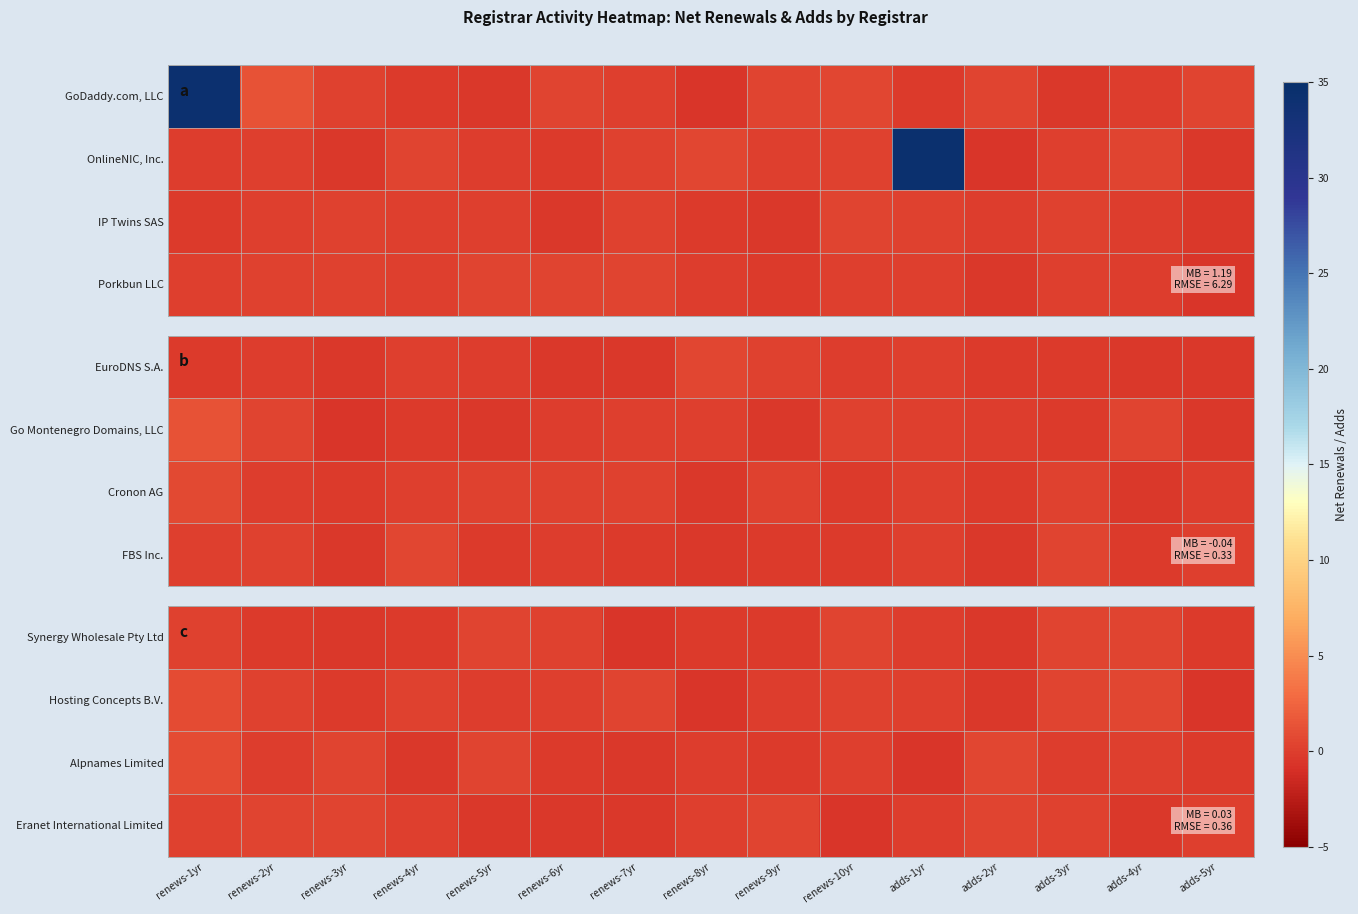

Read the Hosting Concepts B.V. value at renews-6yr.

0.1